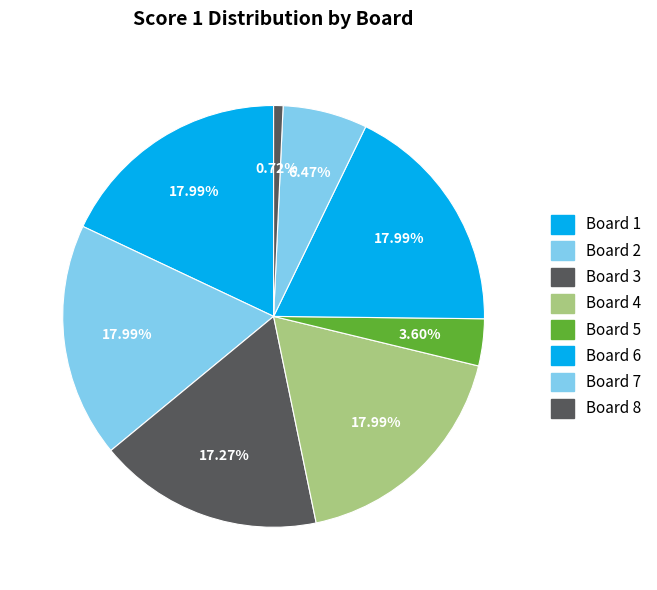

How many slices are in this pie chart?

8